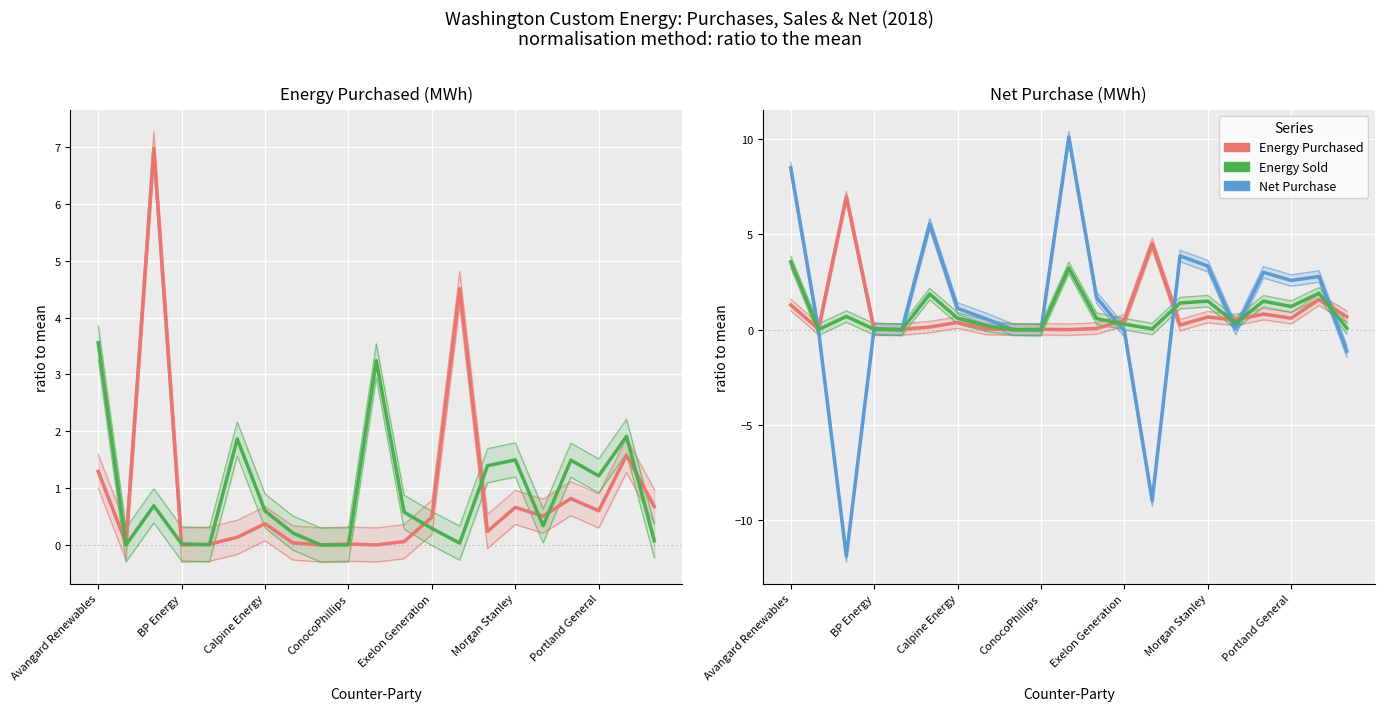

What is the value of the Energy Sold point at the 13th from the left?

0.3